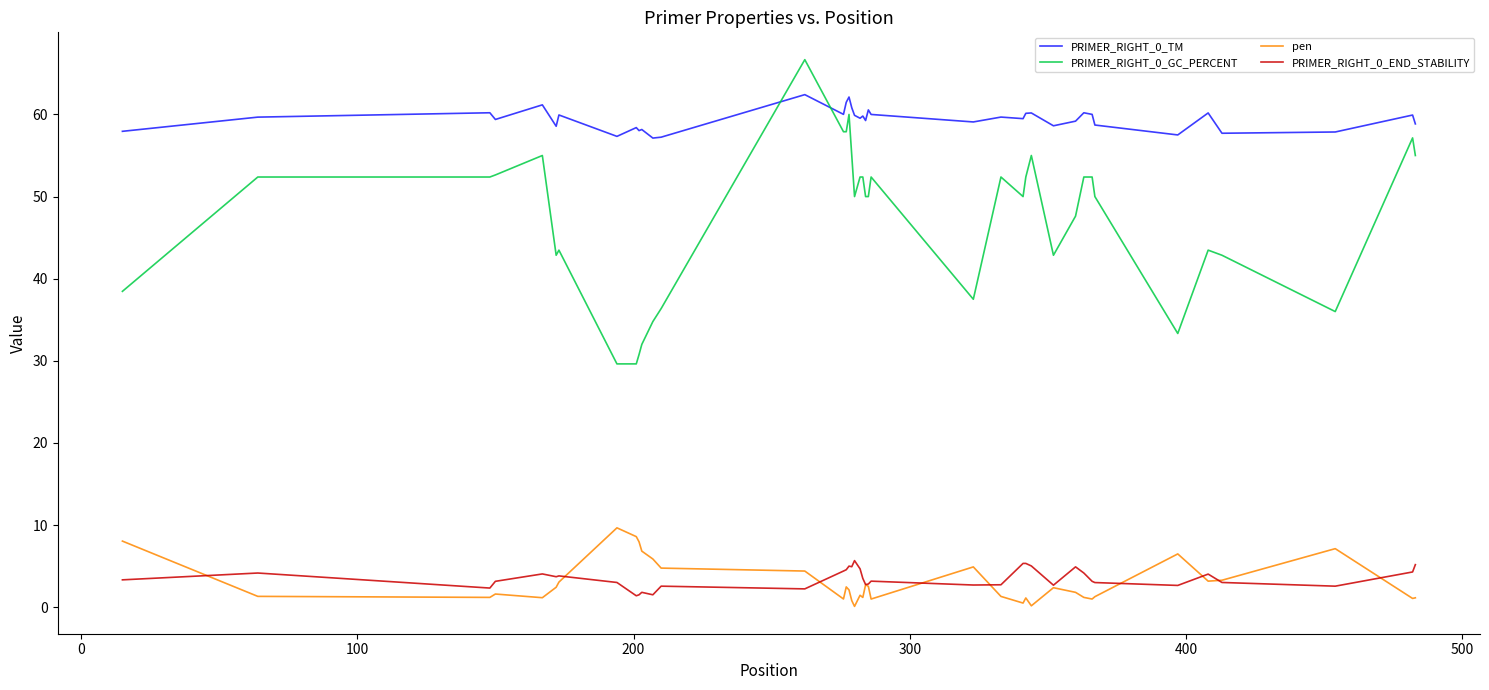

True or false: PRIMER_RIGHT_0_END_STABILITY and PRIMER_RIGHT_0_GC_PERCENT cross at least once.

False